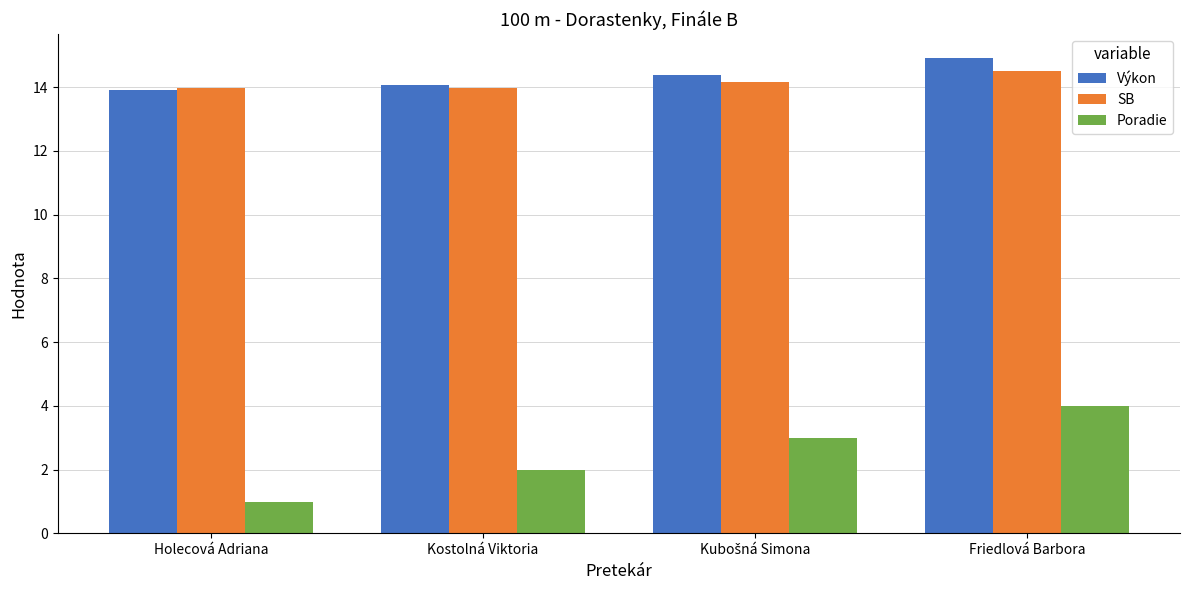

What value does the SB series have at Holecová Adriana?

14.0